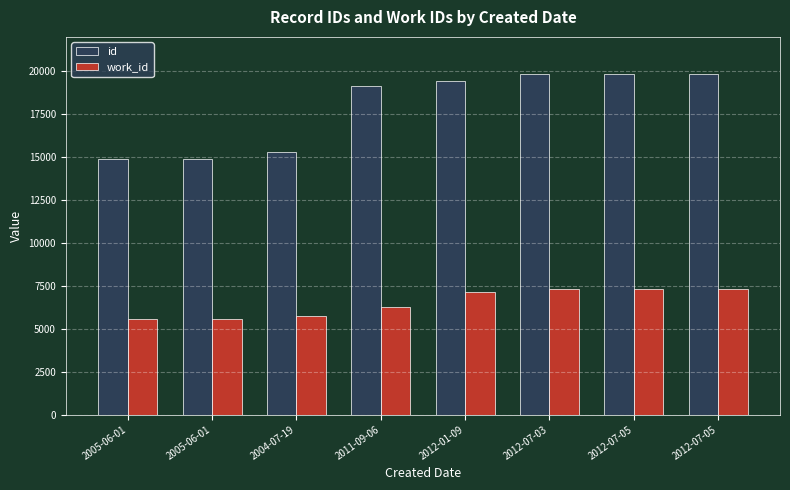

Read the id value at 2012-07-05.

19863